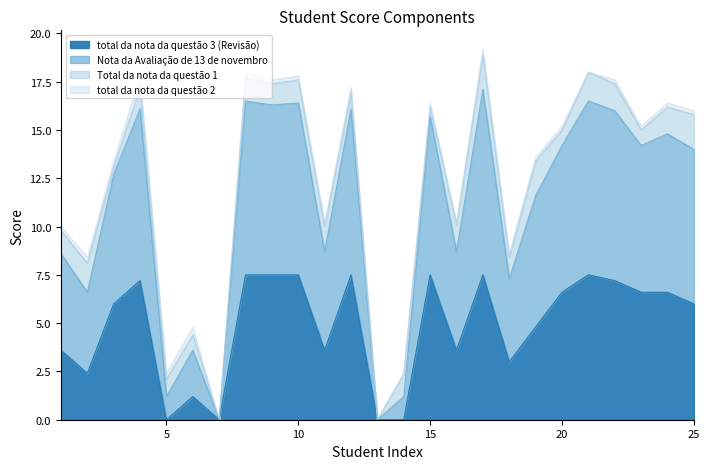

Between 6 and 22, which is larger?

22